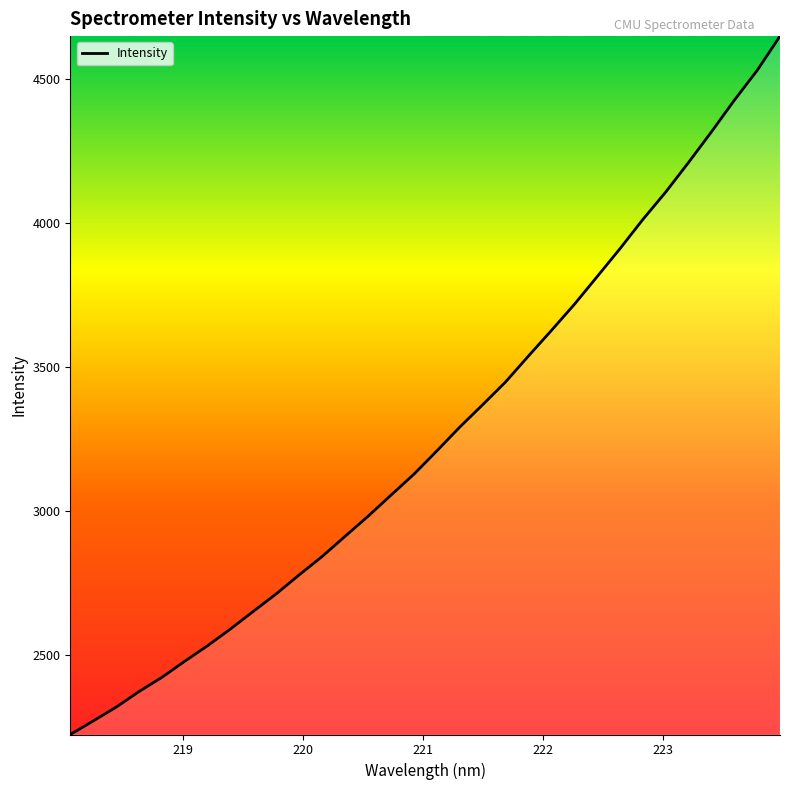

What is the difference between the maximum and minimum values?

2426.3